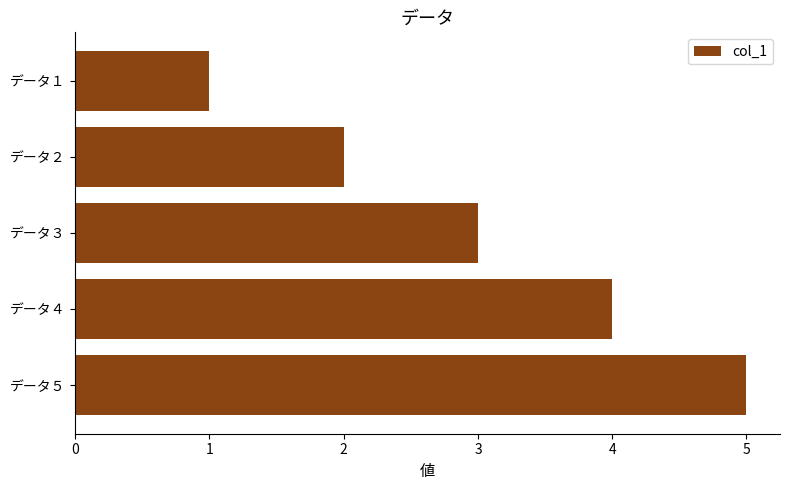

Count the number of data series in this chart.

1